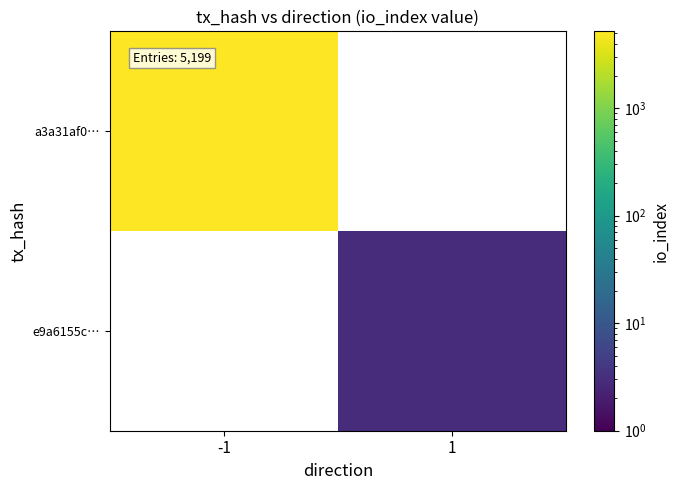

Read the e9a6155c… value at 1.

3.0